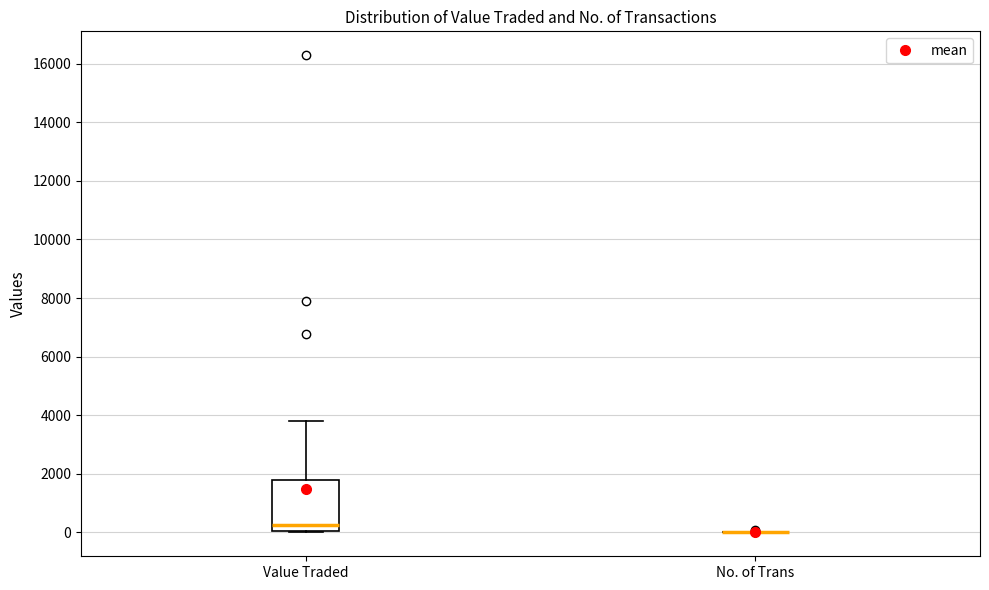

Reading left to right, transcribe this box plot: for each box, give where its median line is, the range the box spans, and where its two whiskers end, as read against the y-axis. The values are not printed on the chart, so give them approximately, as read against the axis.

Value Traded: median 200, box 0 to 1800, whiskers 0 to 3800
No. of Trans: box collapsed to a line at 0, whiskers 0 to 0